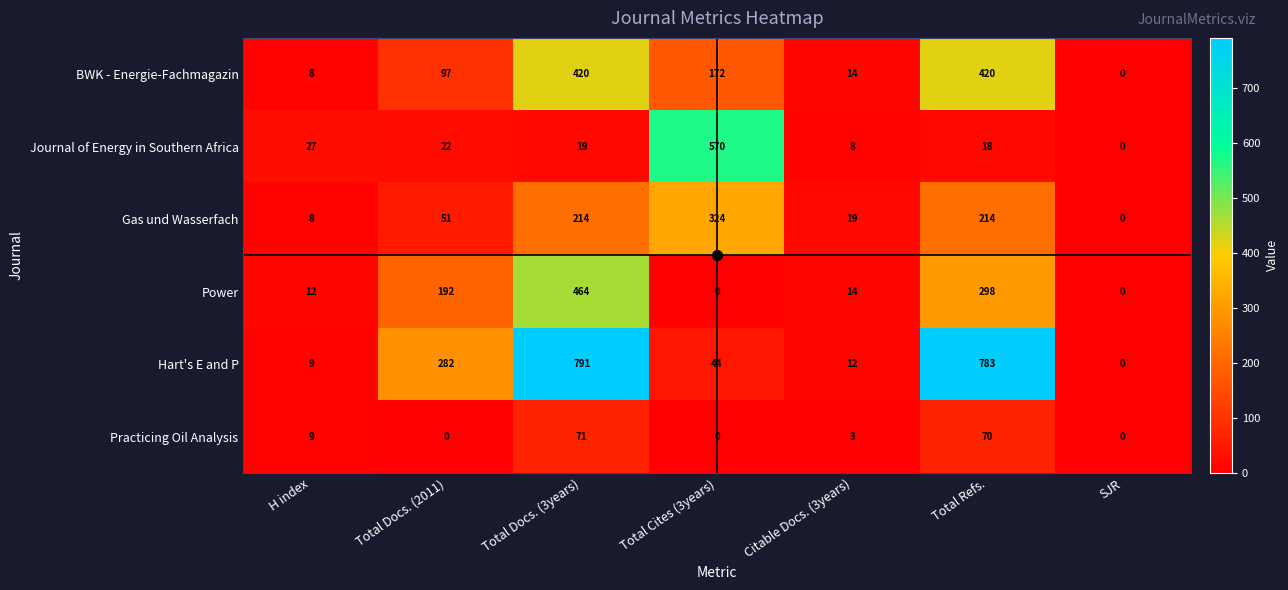

What is the difference between the Hart's E and P values at Total Docs. (2011) and SJR?

282